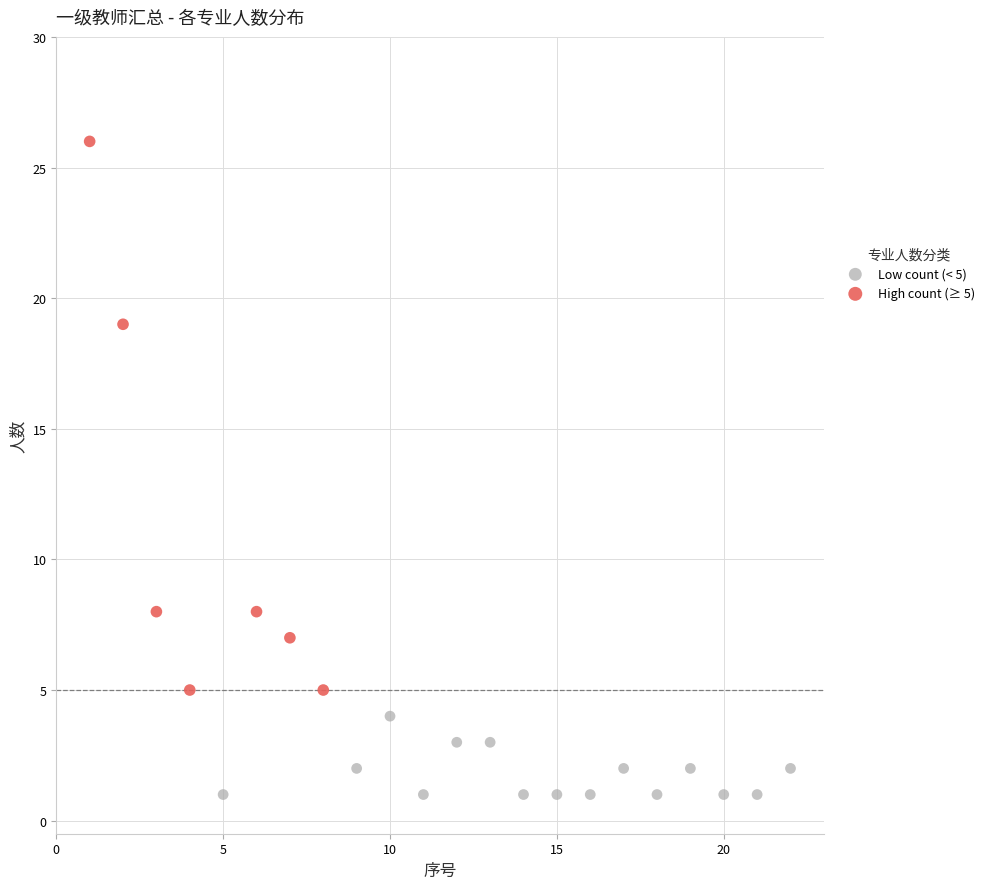

Which series reaches the minimum Y coordinate?

Low count (< 5)